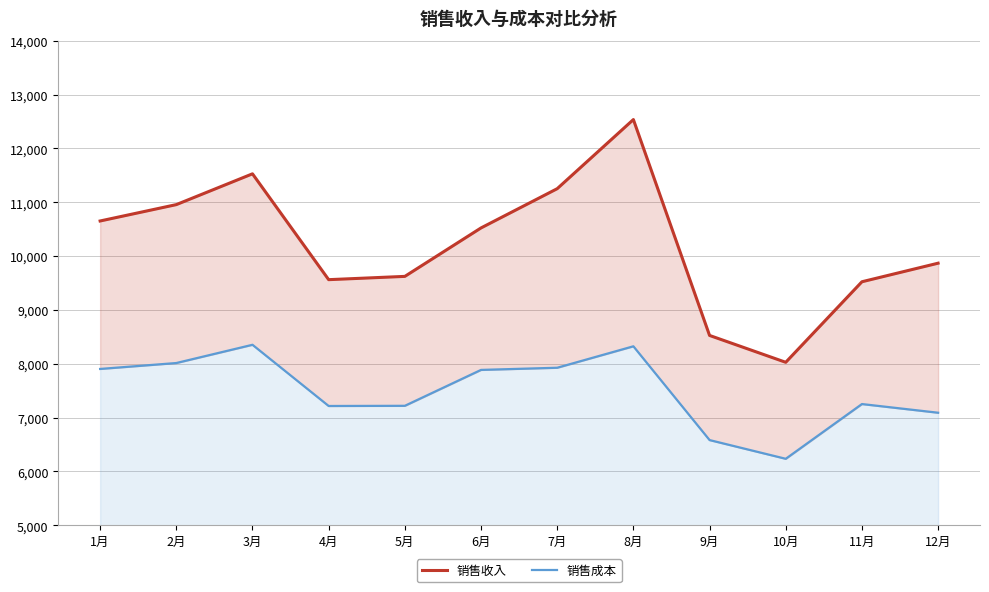

Is the value of 销售成本 at 10月 greater than the value of 销售收入 at 2月?

No